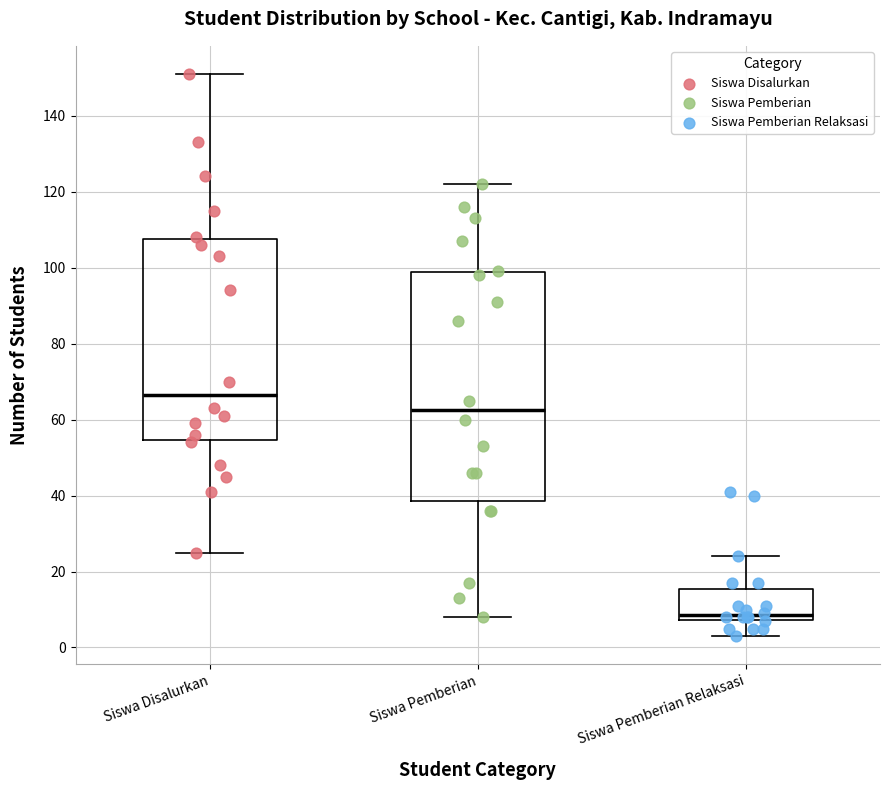

Reading left to right, transcribe this box plot: for each box, give where its median line is, the range the box spans, and where its two whiskers end, as read against the y-axis. The values are not printed on the chart, so give them approximately, as read against the axis.

Siswa Disalurkan: median 66, box 54 to 108, whiskers 26 to 152
Siswa Pemberian: median 62, box 38 to 98, whiskers 8 to 122
Siswa Pemberian Relaksasi: median 8 (just above the box's lower edge), box 8 to 16, whiskers 4 to 24